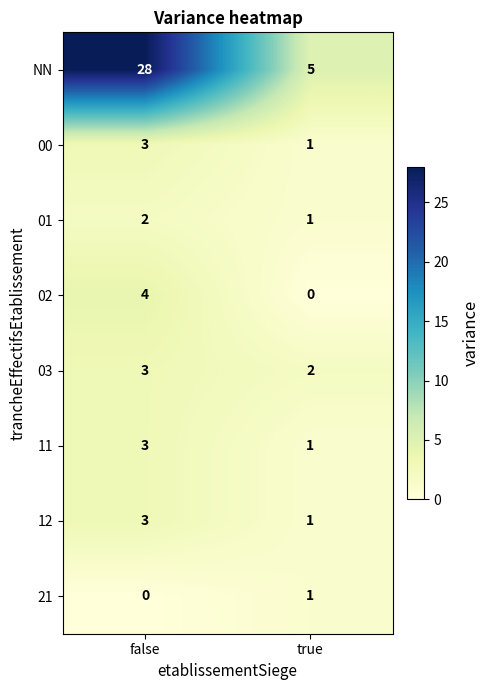

At which category is the sum across all series the highest?

false